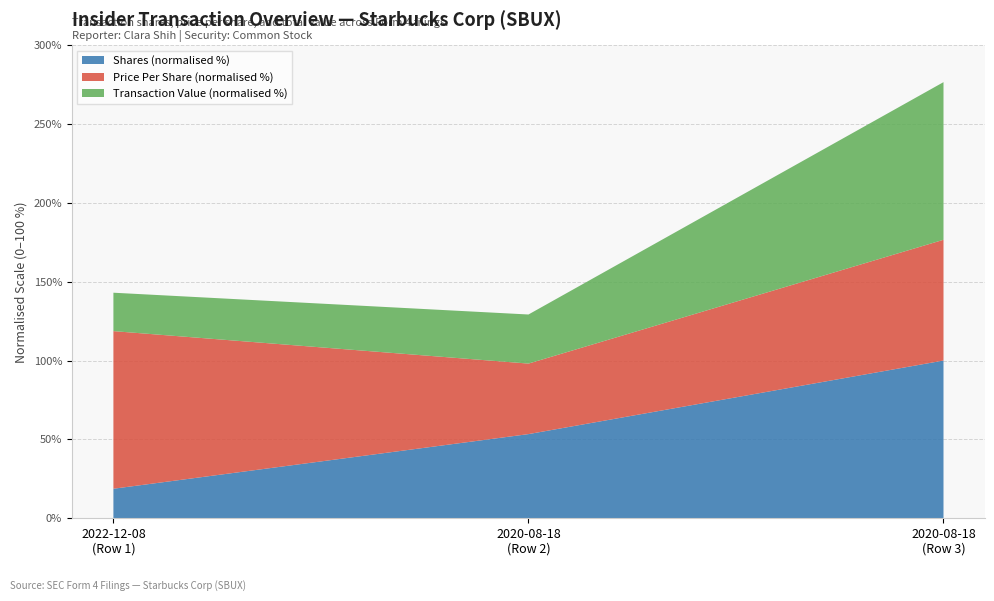

Reading left to right, transcribe all the data shown in this chart.

Shares (x1000): 2022-12-08
(Row 1)=7000.0	2020-08-18
(Row 2)=19998.0	2020-08-18
(Row 3)=37498.0
Price Per Share ($): 2022-12-08
(Row 1)=103.3	2020-08-18
(Row 2)=46.2	2020-08-18
(Row 3)=79.1
Transaction Value ($M): 2022-12-08
(Row 1)=723002.0	2020-08-18
(Row 2)=924064.0	2020-08-18
(Row 3)=2967340.0